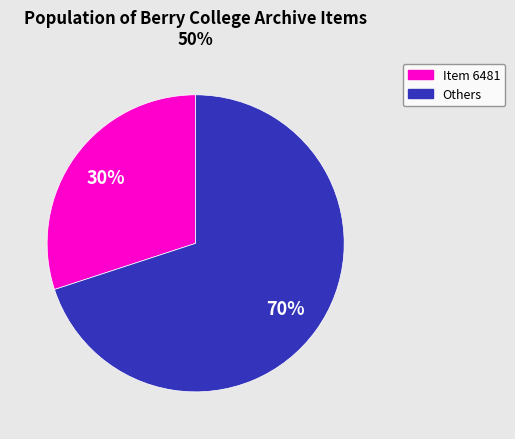

How many slices are in this pie chart?

2